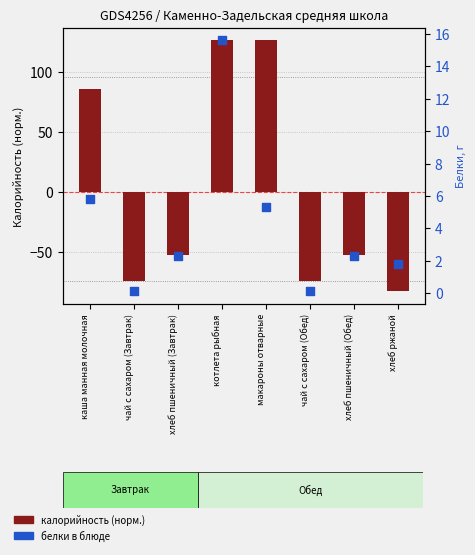

What is the total value across all series at хлеб пшеничный (Обед)?

-50.8